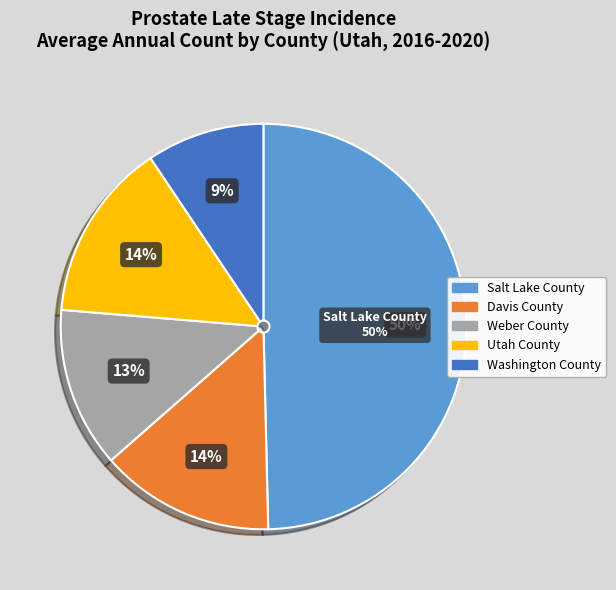

What percentage is NOT represented by Weber County?

87.2%